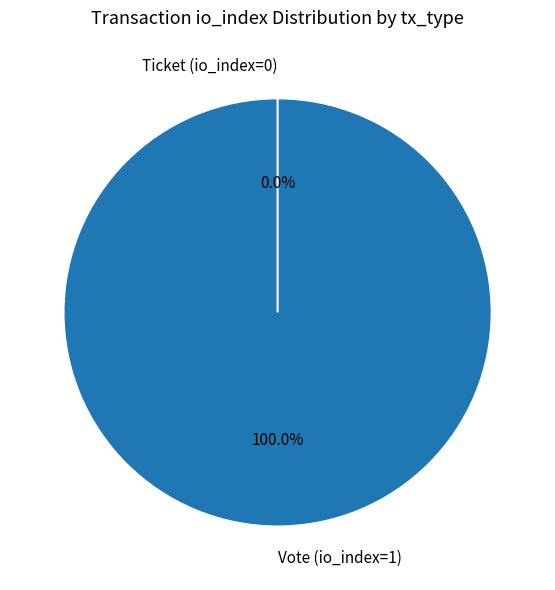

Which category has the biggest portion of the pie?

Vote (io_index=1)